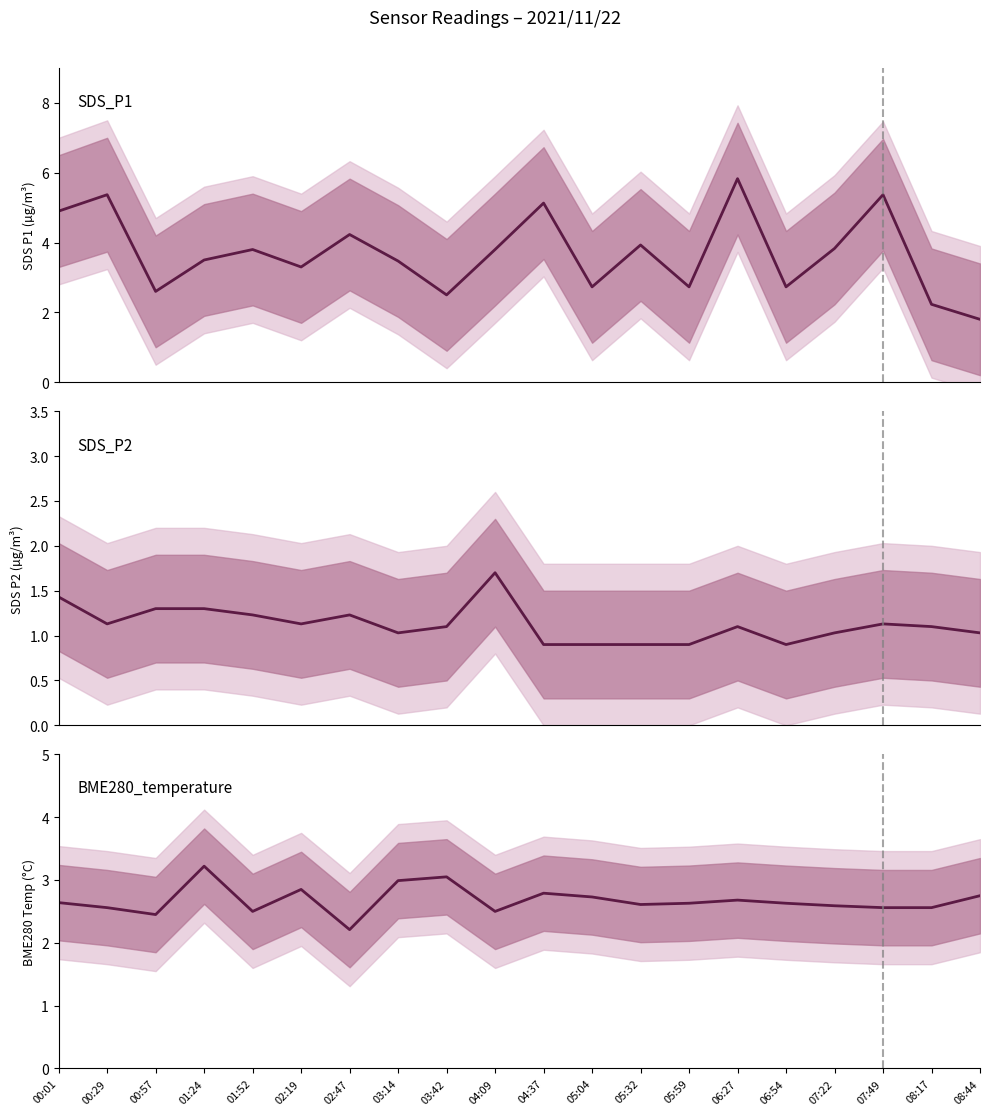

List the series in order of their peak value, highest first.

SDS_P1, BME280_temperature, SDS_P2